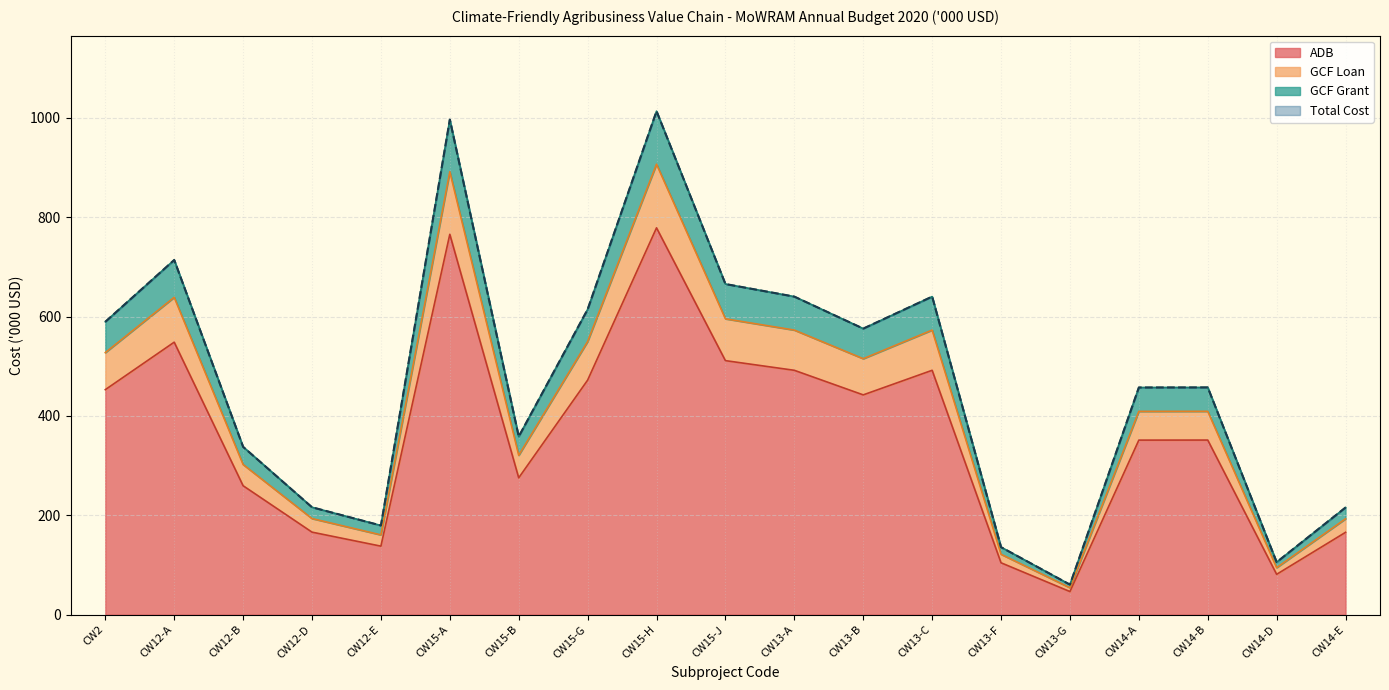

The value of GCF Loan at CW14-B is 457.5. True or false?

True